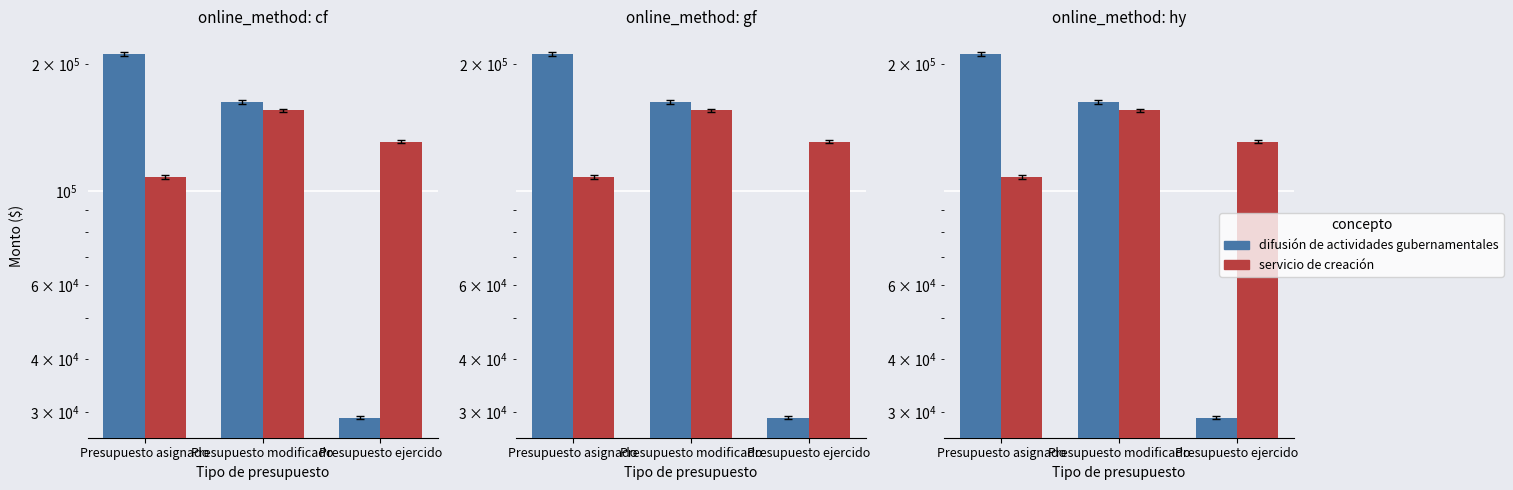

What is the sum of the servicio de creación values at Presupuesto modificado and Presupuesto ejercido?

286333